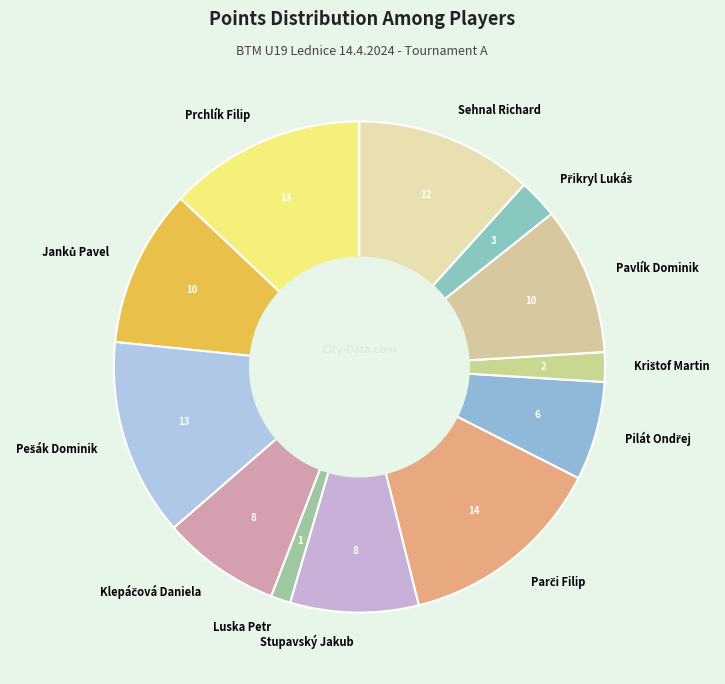

True or false: Luska Petr accounts for 1% of the total.

True